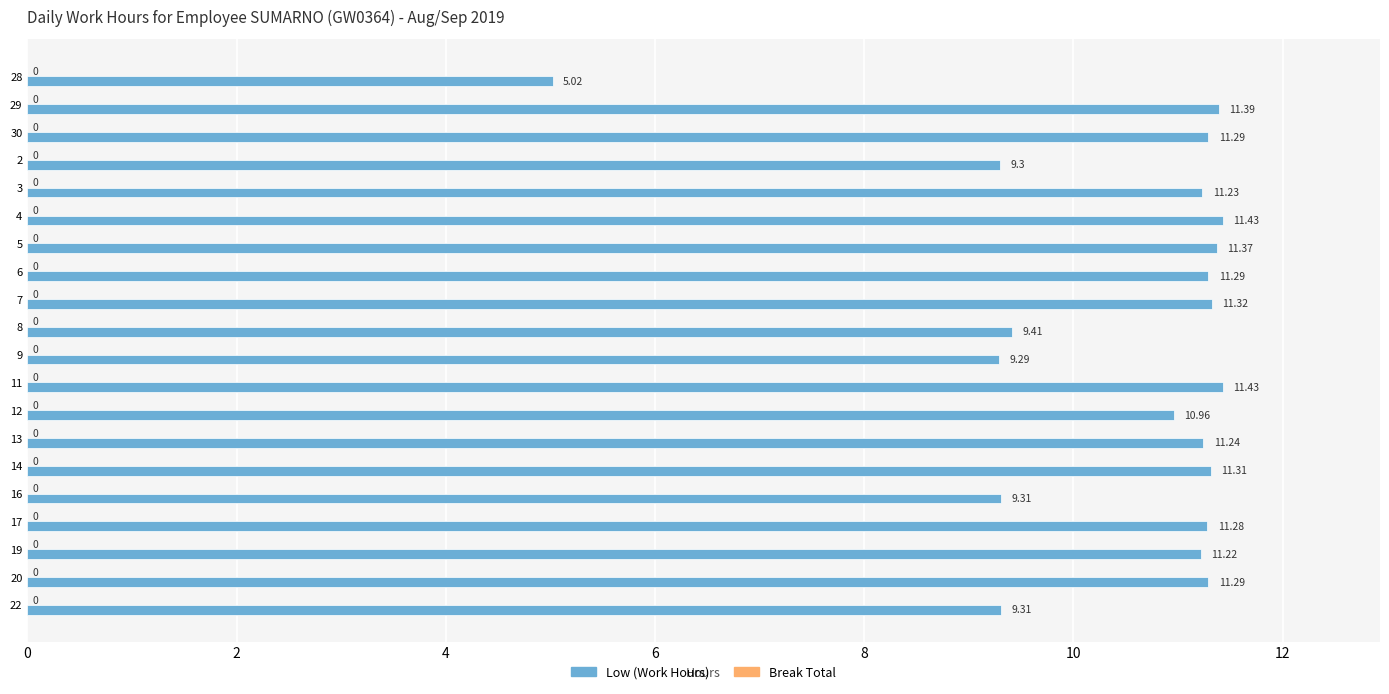

Count the number of categories in the chart.

20